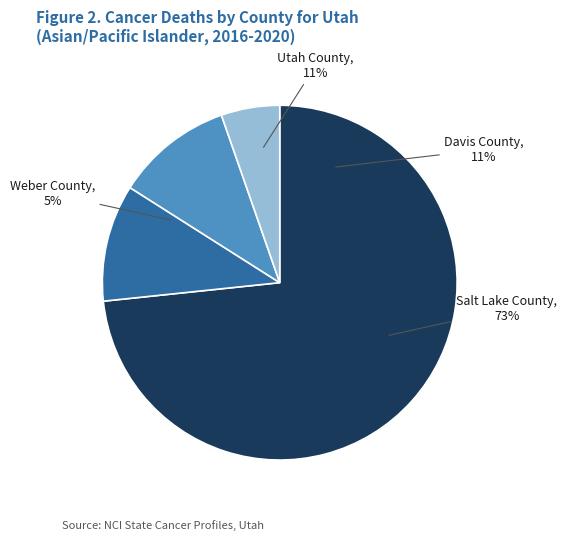

Rank the categories by value from highest to lowest.

Salt Lake County, Davis County, Utah County, Weber County